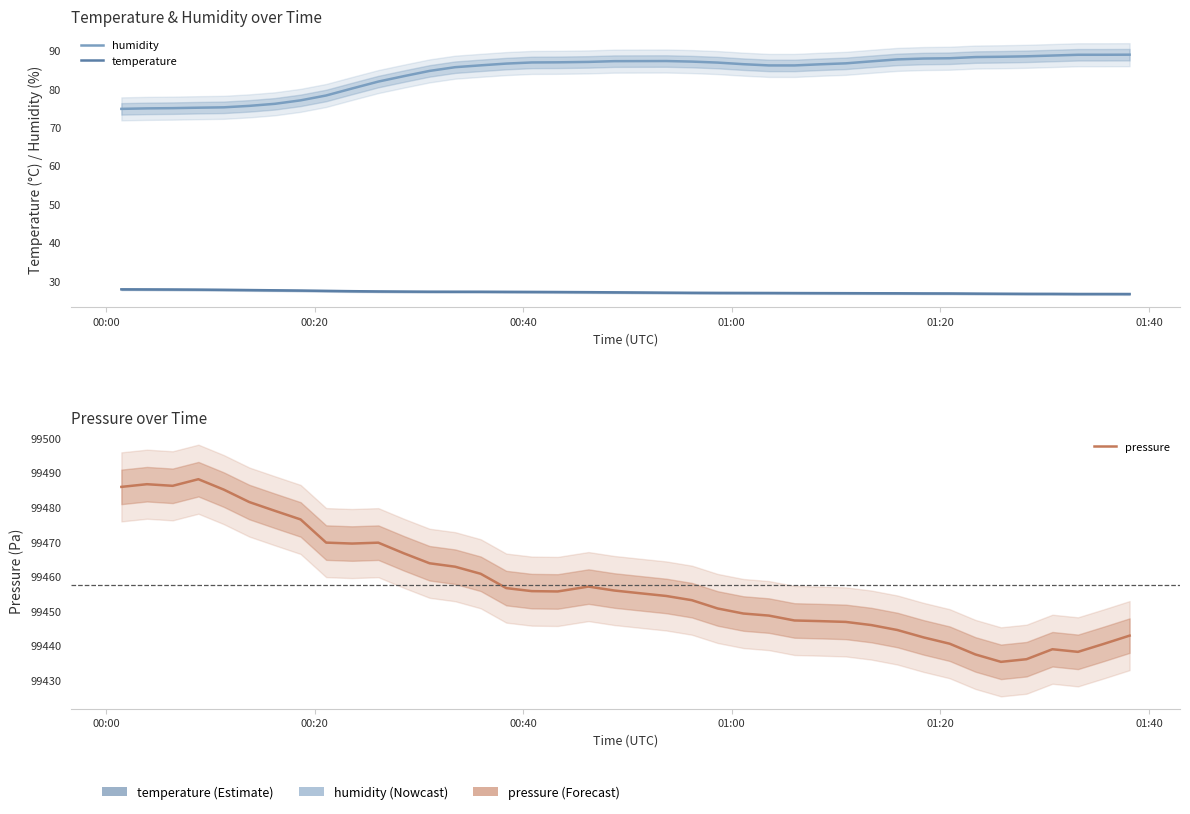

What is the difference between the maximum and minimum values in the pressure series?

52.8